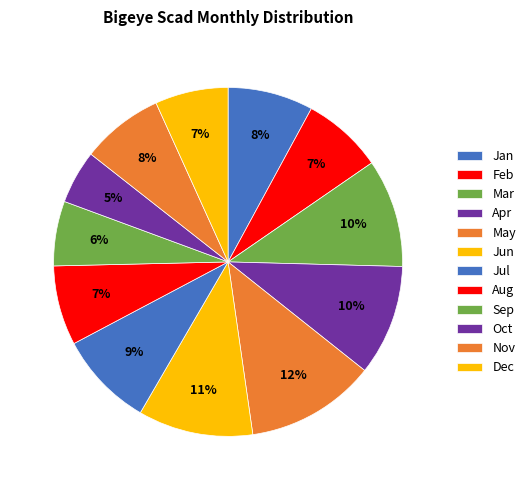

True or false: Sep accounts for 14% of the total.

False